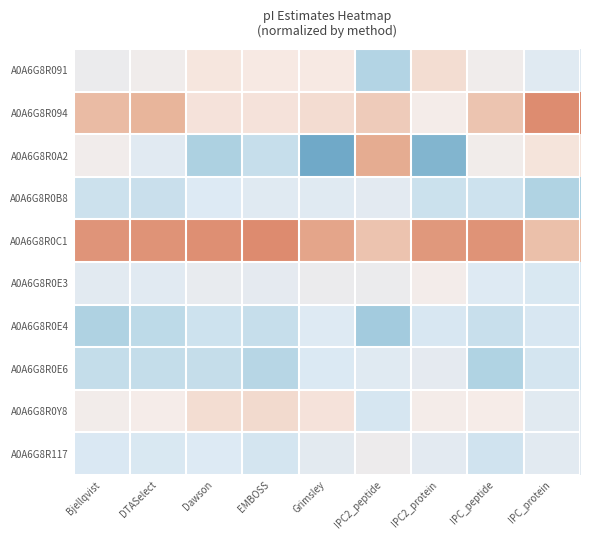

Which series changed the most between Bjellqvist and EMBOSS?

A0A6G8R0A2